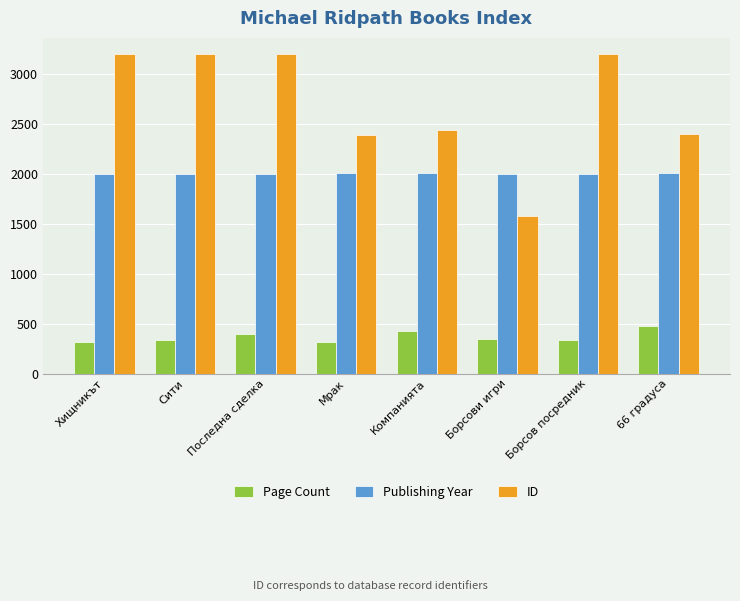

Which series changed the most between Борсови игри and 66 градуса?

ID